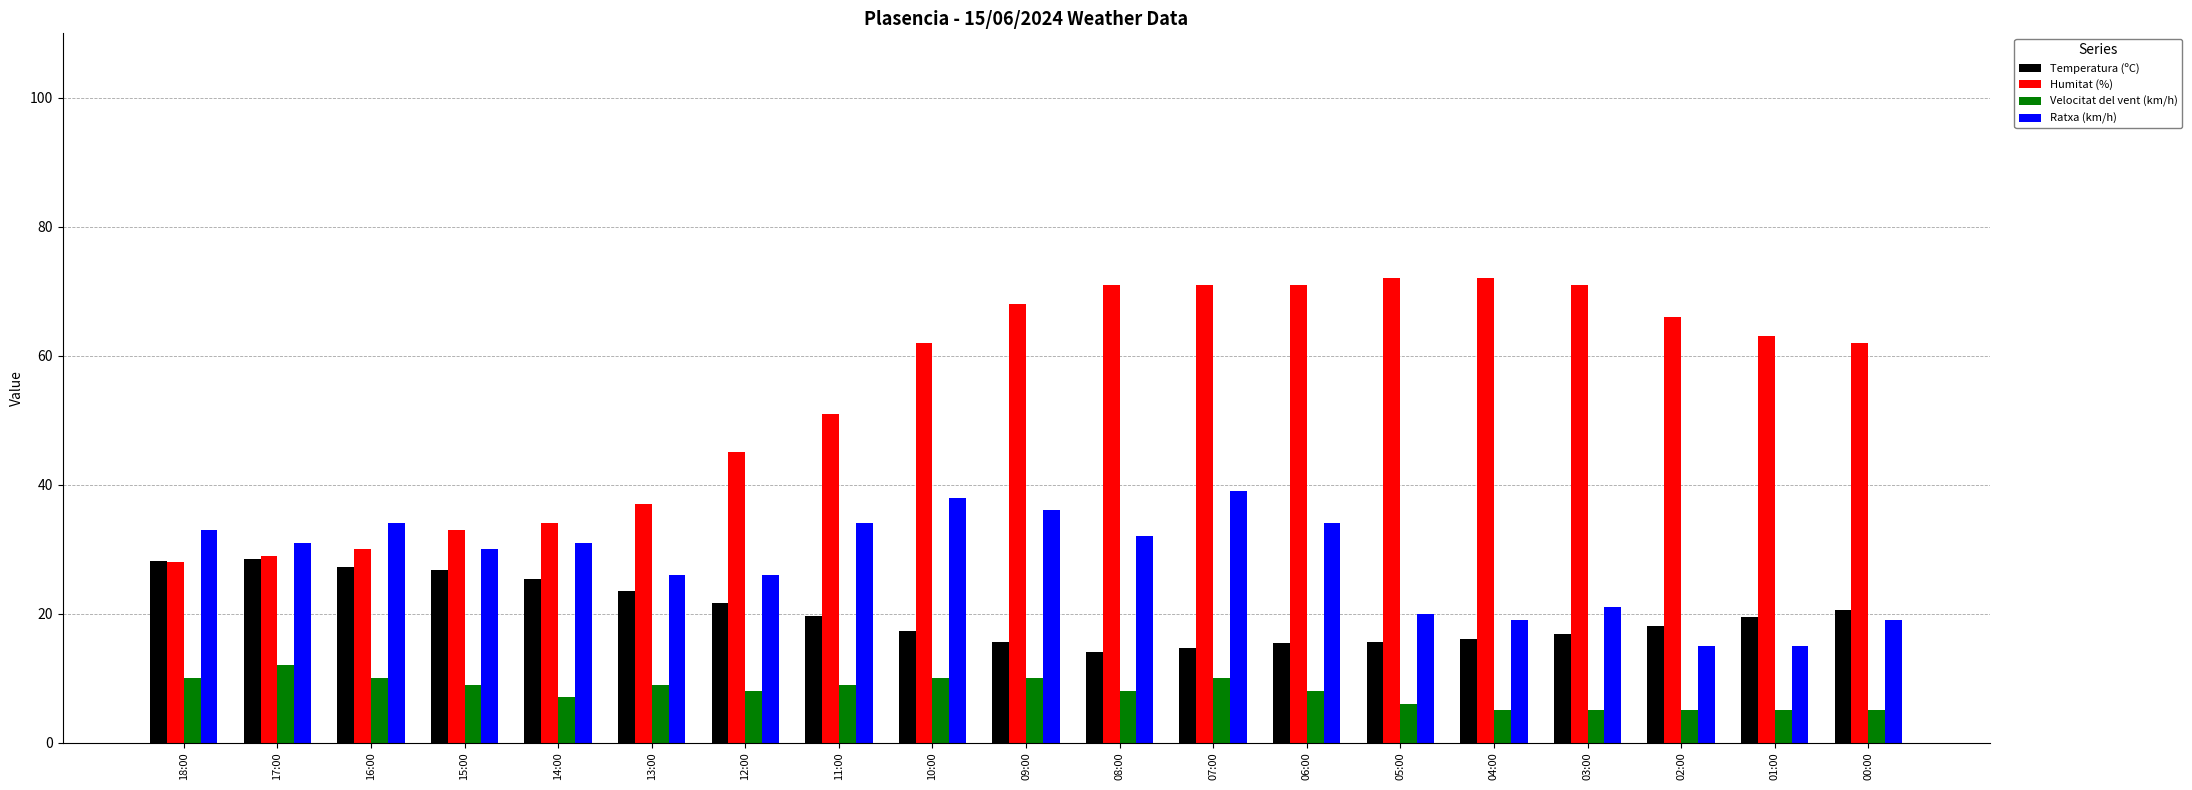

True or false: Ratxa (km/h) has a value of 51.2 at 07:00.

False